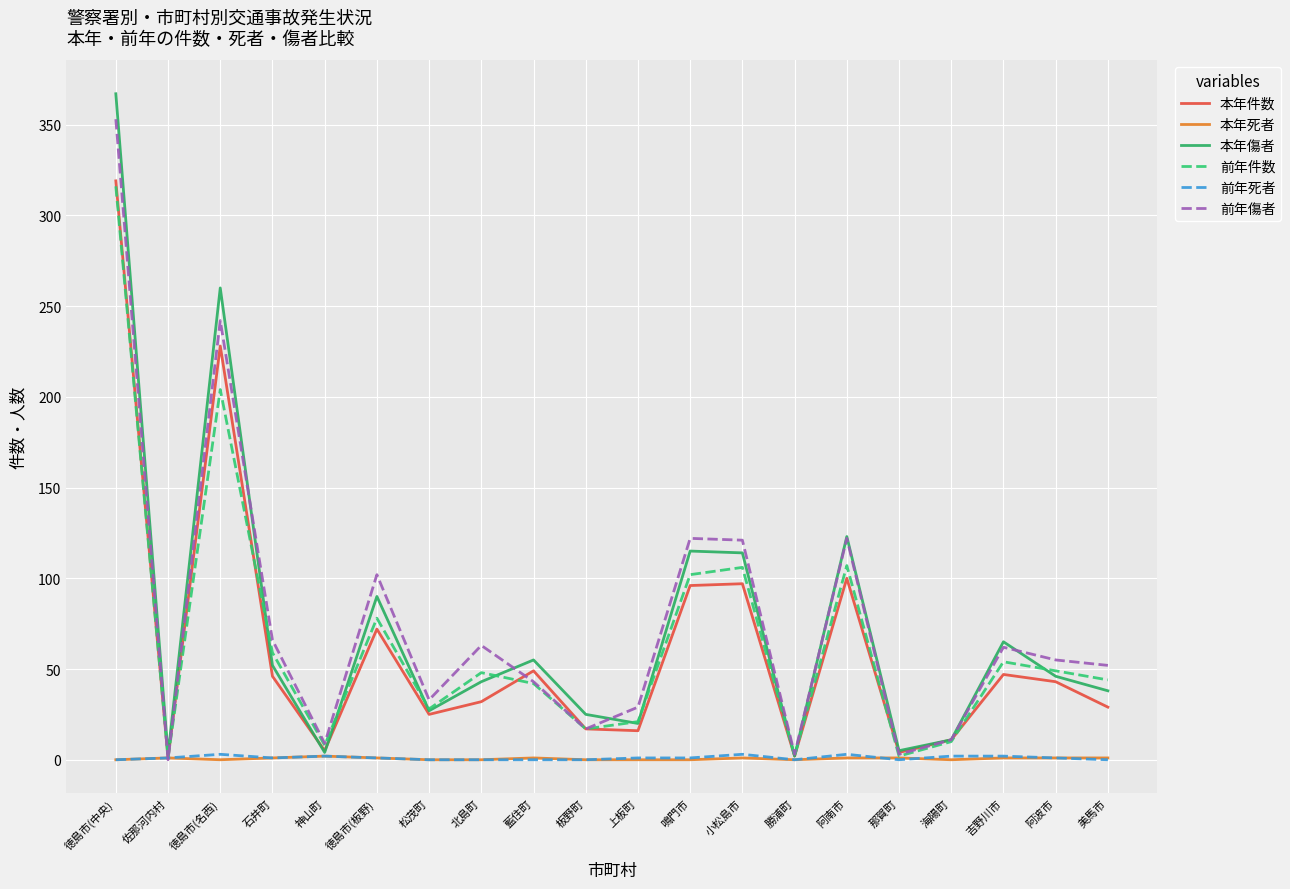

The 前年件数 series shows 316 at 徳島市(中央). True or false?

True